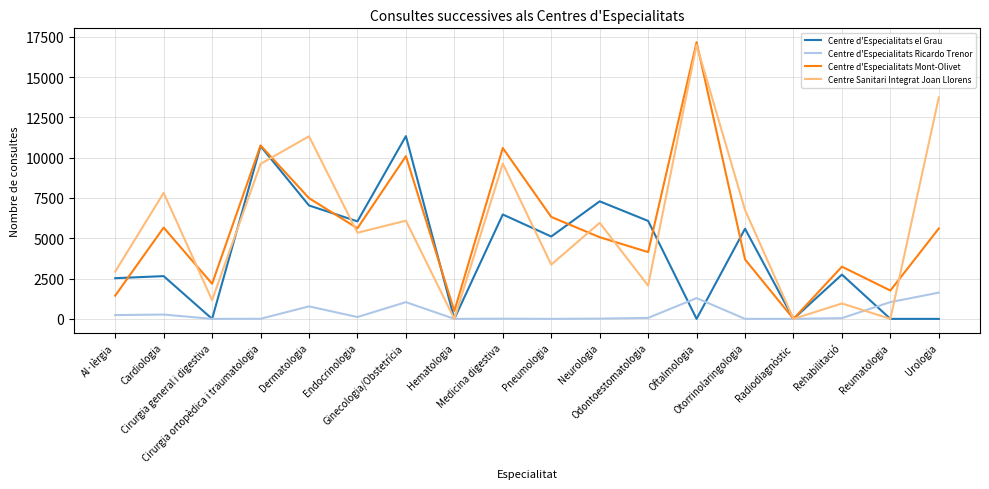

Where does the Centre d'Especialitats Ricardo Trenor series first go above 61?

Al·lèrgia